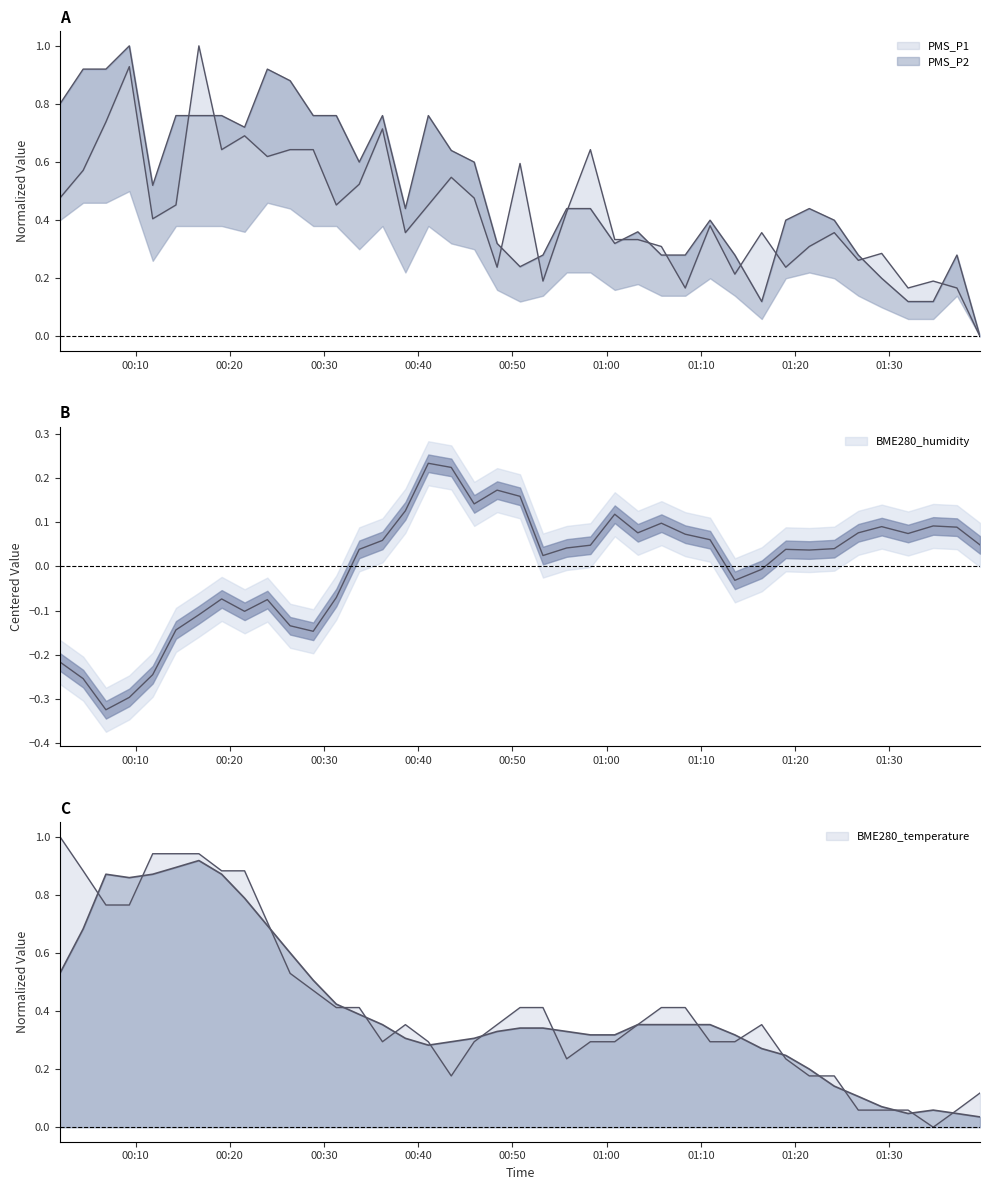

What is the label of the 5th point from the right?

2022/10/23 01:29:11